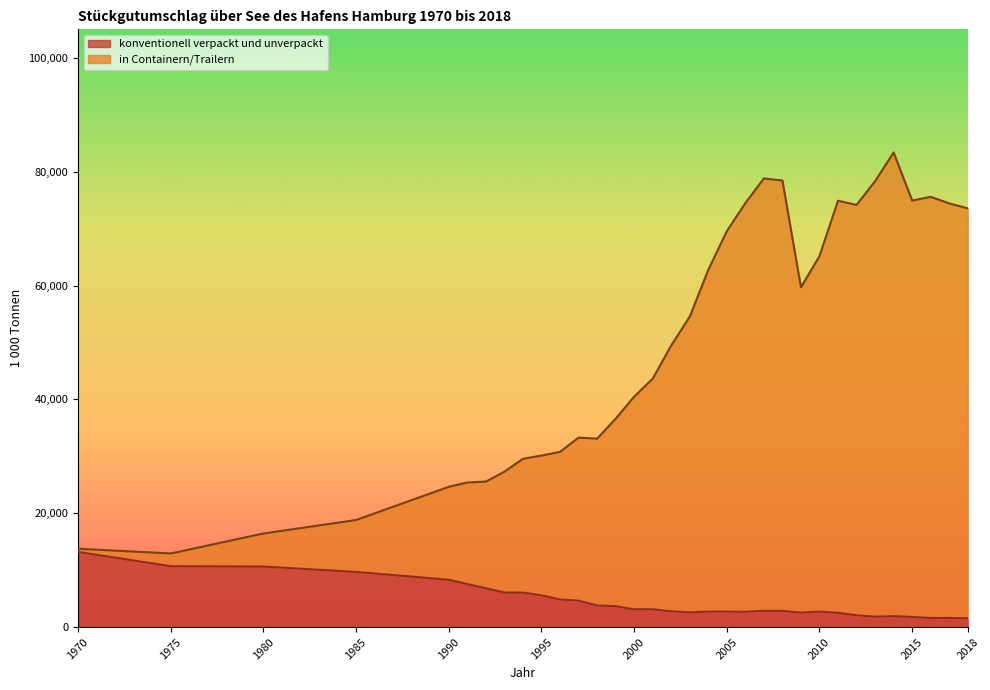

Which series changed the most between 1990 and 1995?

in Containern/Trailern